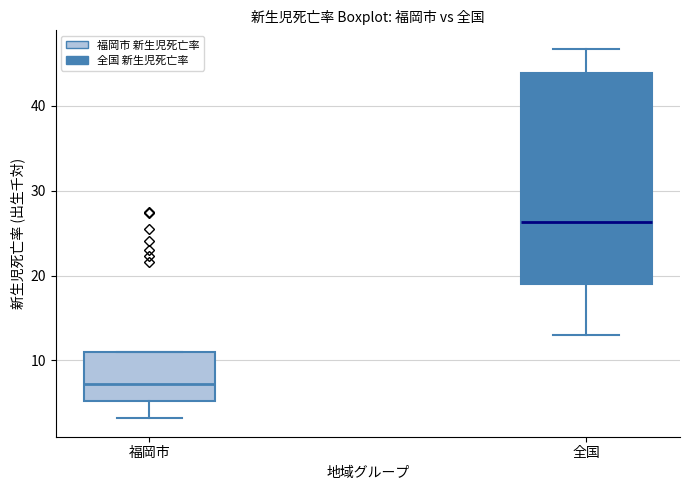

Reading left to right, read every box against the y-axis: the position of its median line, the range the box covers, and the ends of its whiskers. The values are not printed on the chart, so give them approximately, as read against the axis.

福岡市: median 7, box 5 to 11, whiskers 3 to 11
全国: median 26, box 19 to 44, whiskers 13 to 47